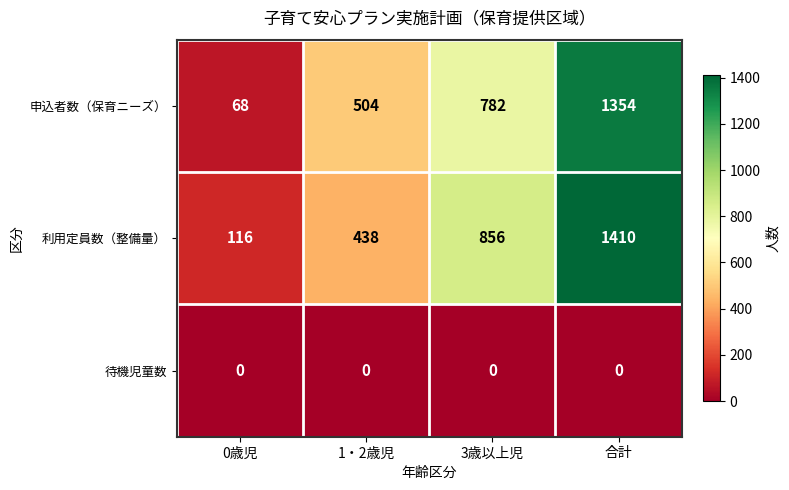

At which category is the sum across all series the highest?

合計